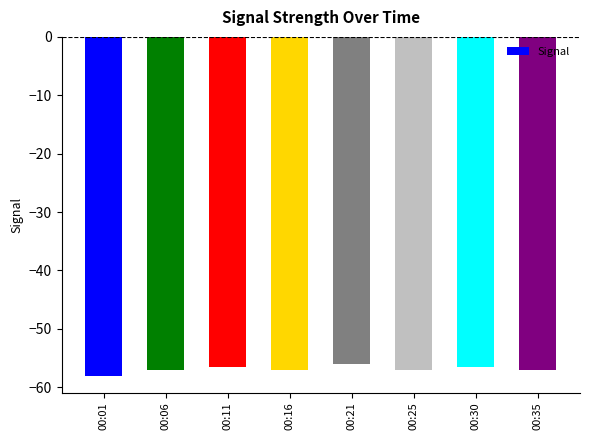

Are the bars horizontal?

No